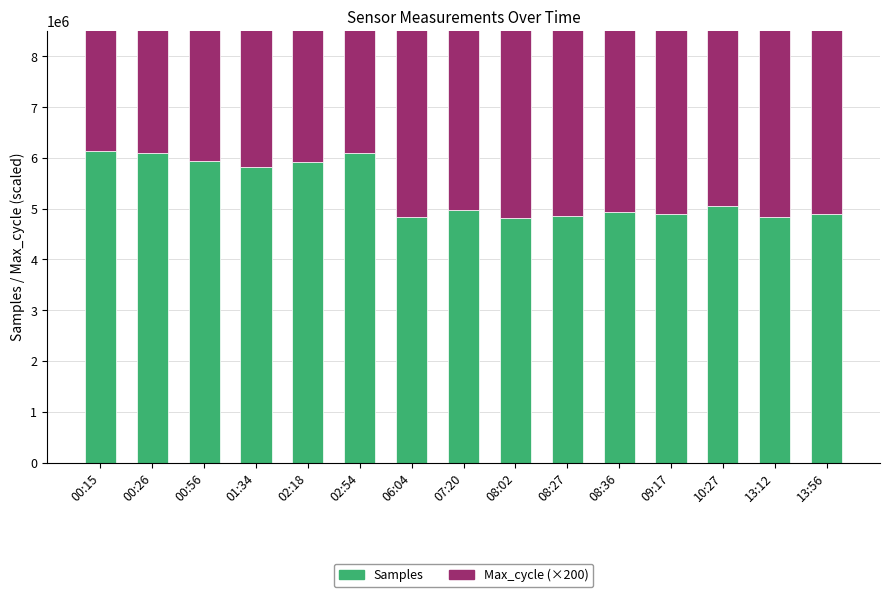

At how many categories does at least one series exceed 4567349?

15